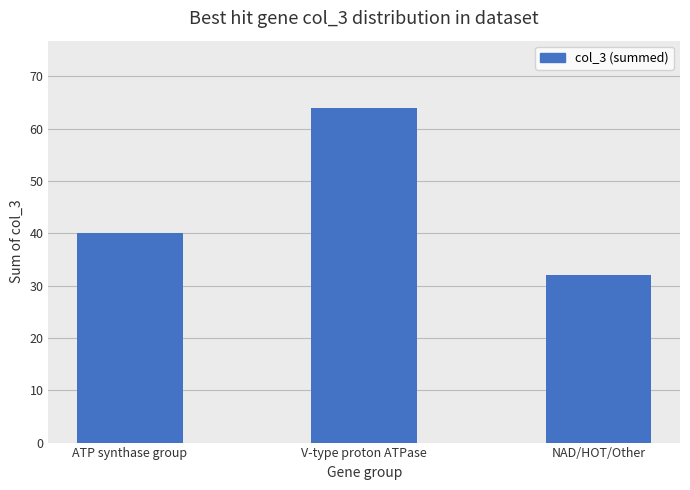

What is the ratio of the value at NAD/HOT/Other to the value at V-type proton ATPase?

0.5